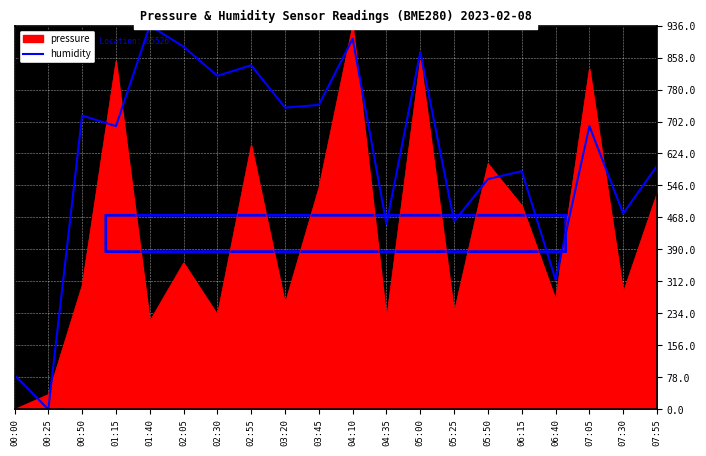

The pressure series shows 88.7 at 01:40. True or false?

False